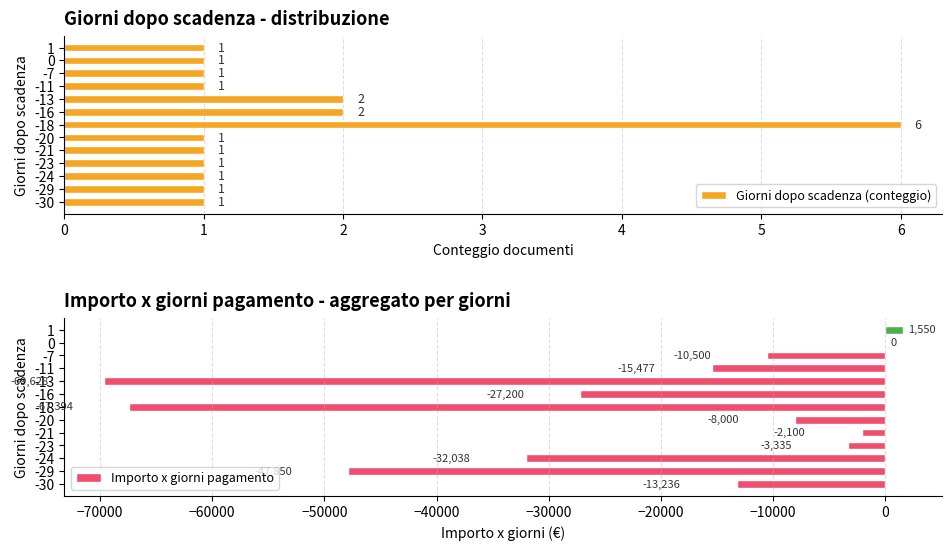

Which series has the largest total across all categories?

Giorni dopo scadenza (conteggio)